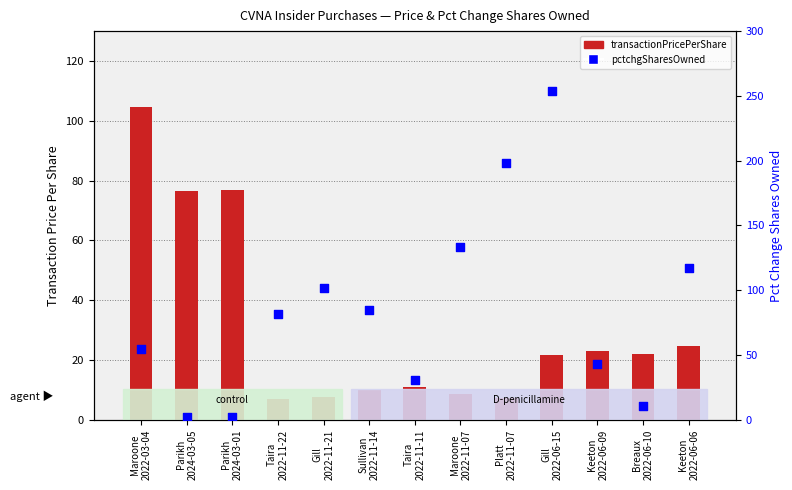

What is the total value across all series at Breaux
2022-06-10?

32.9